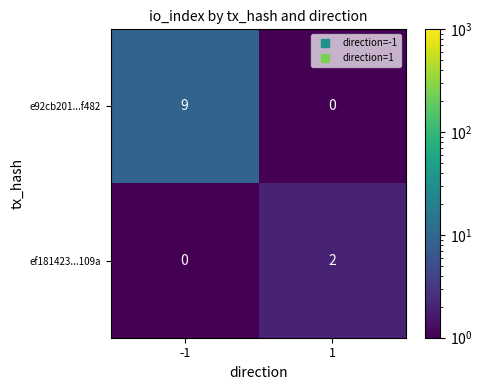

Is it true that ef181423...109a equals 0 at -1?

True